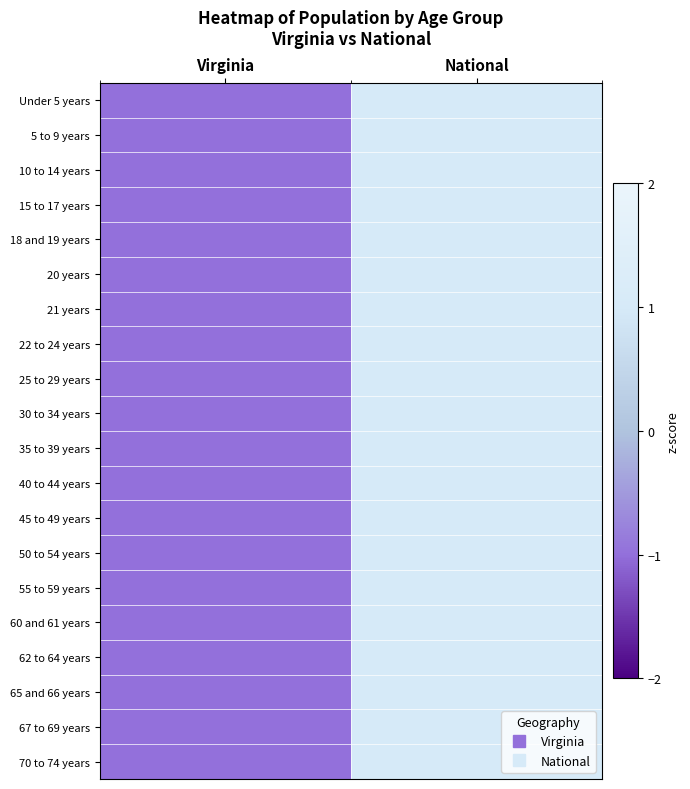

How many series are shown in this chart?

20